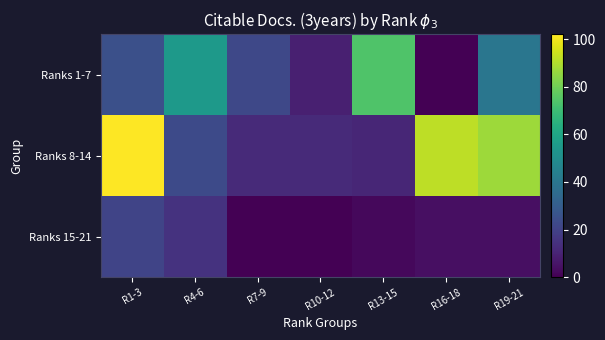

Rank the series at R10-12 from lowest to highest value.

Ranks 15-21, Ranks 1-7, Ranks 8-14